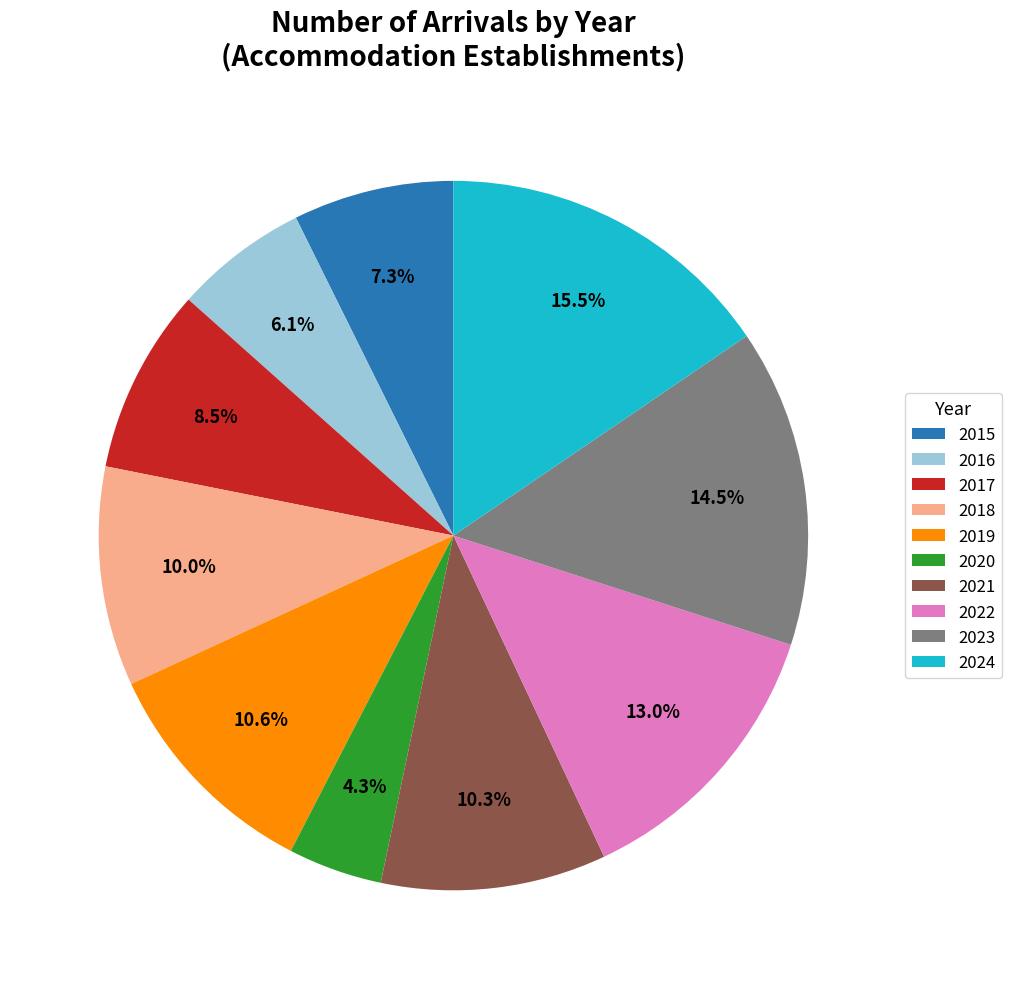

What is the ratio of the value at 2022 to the value at 2021?

1.3